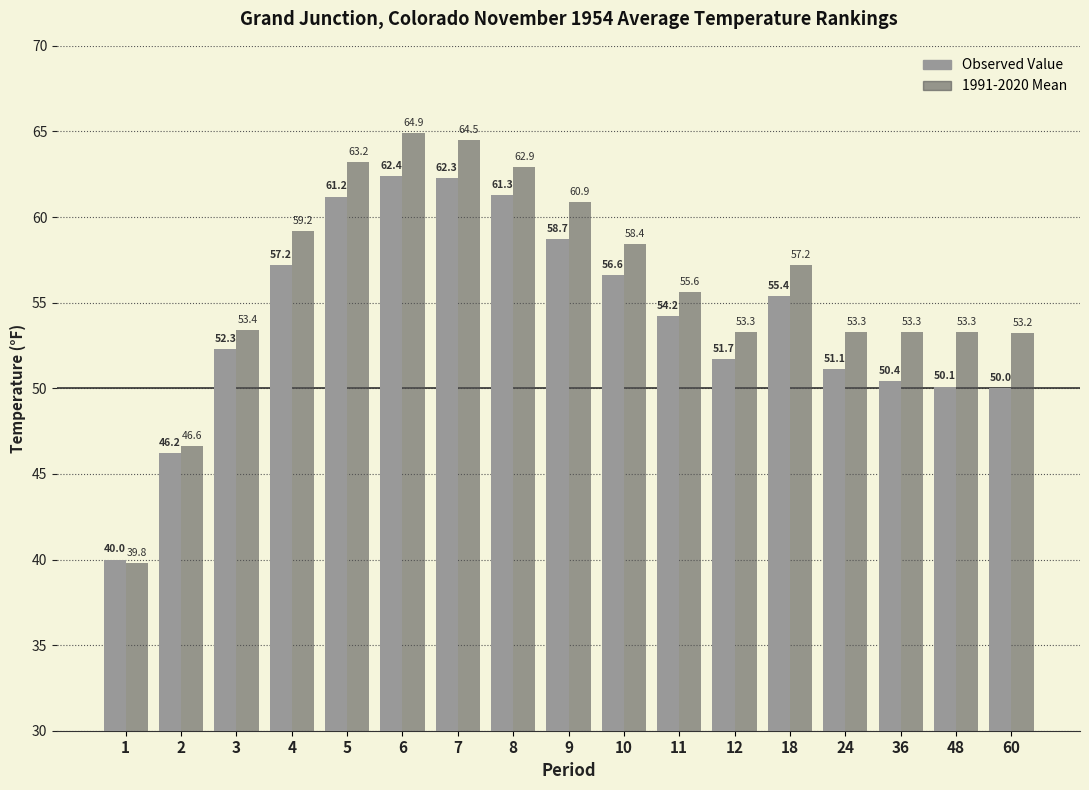

The value of 1991-2020 Mean at 48 is 34.0. True or false?

False